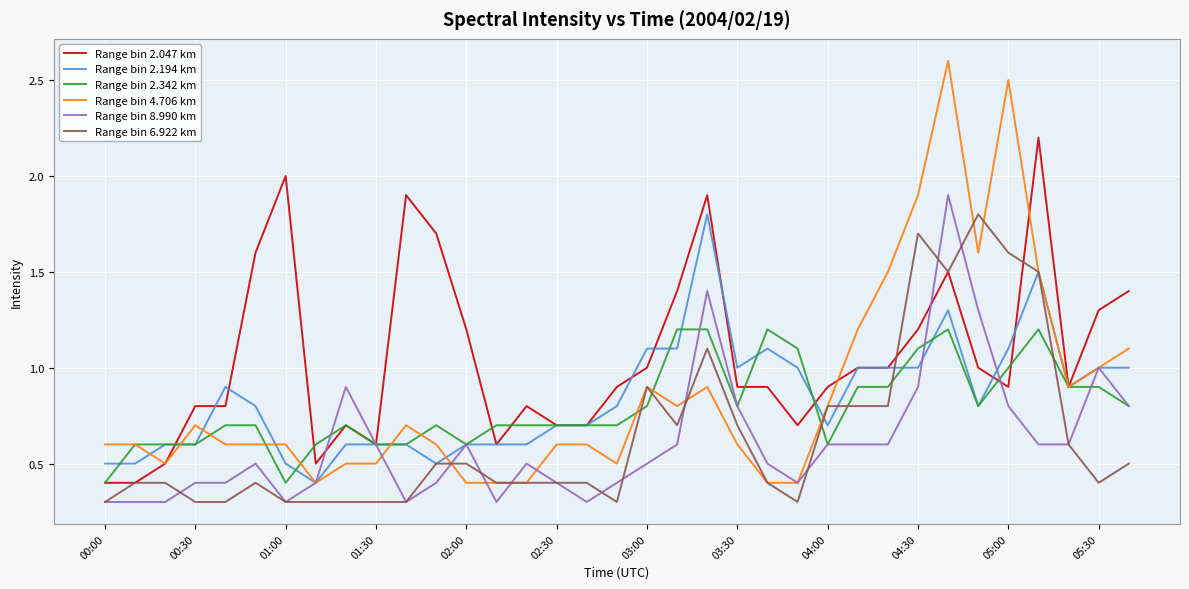

True or false: Range bin 2.342 km and Range bin 6.922 km cross at least once.

True